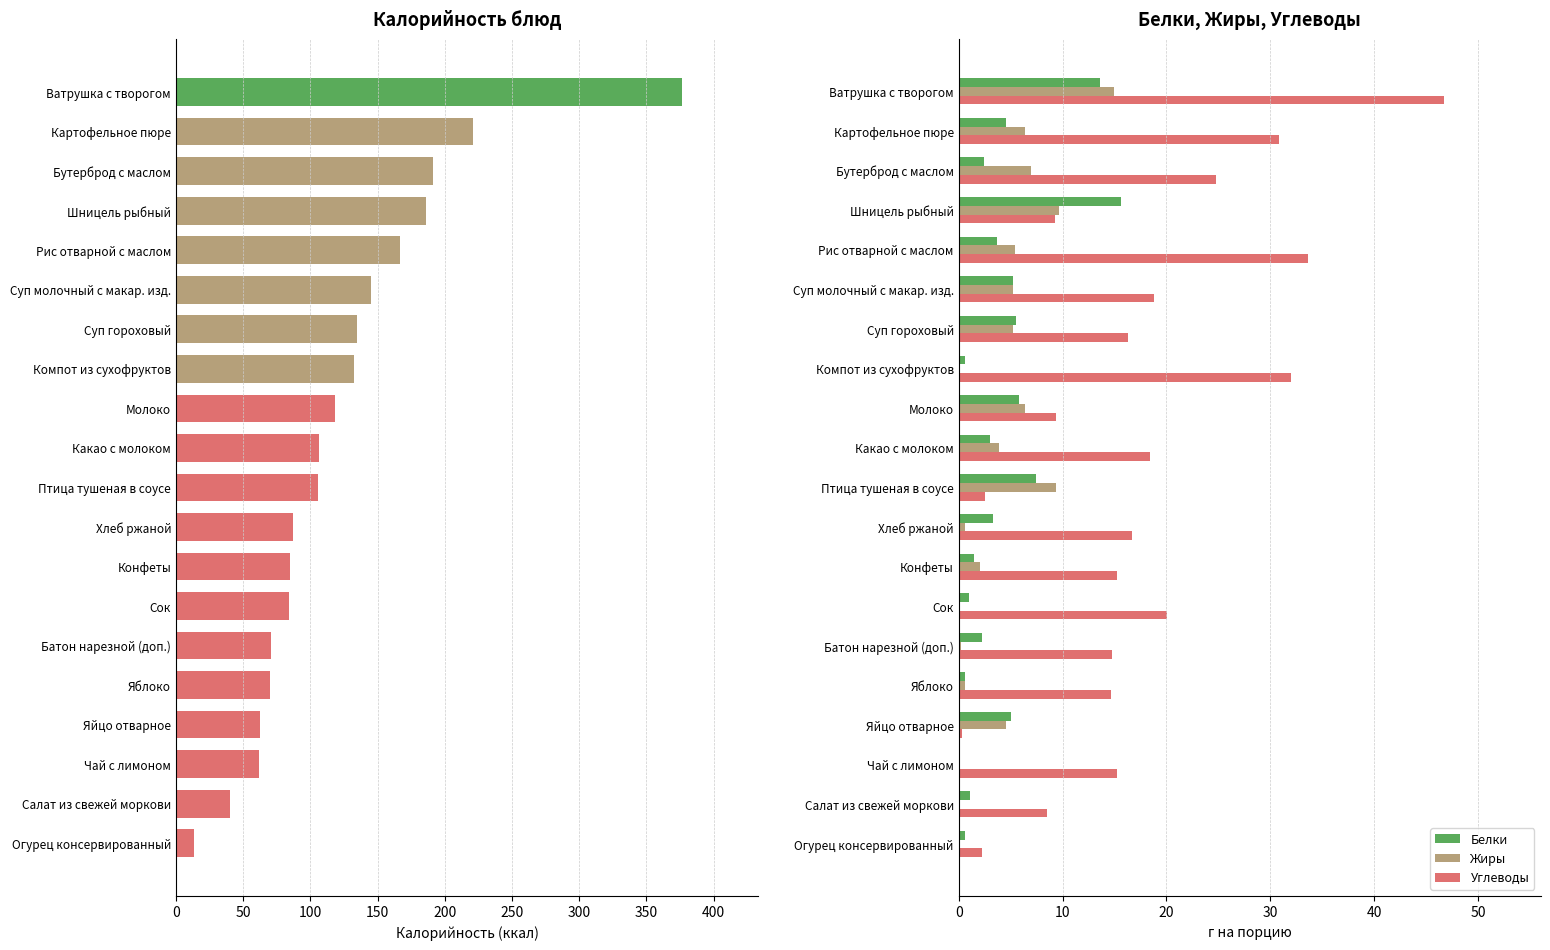

What is the sum of all Калорийность values?

2460.3